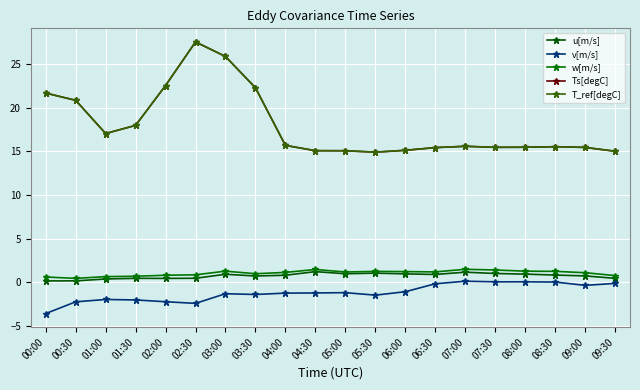

What is the value of the u[m/s] point at the 7th from the left?

0.9